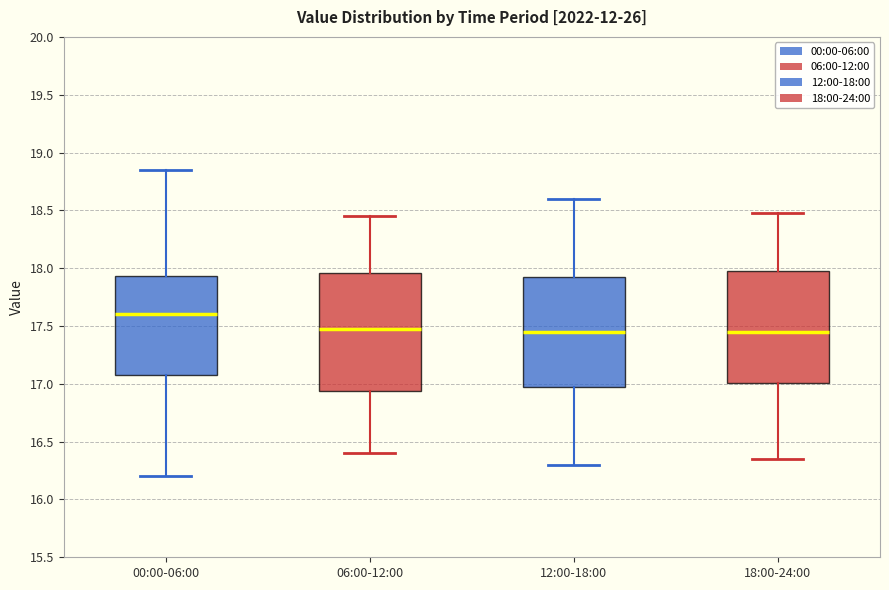

Reading left to right, read every box against the y-axis: the position of its median line, the range the box covers, and the ends of its whiskers. The values are not printed on the chart, so give them approximately, as read against the axis.

00:00-06:00: median 17.60, box 17.05 to 17.95, whiskers 16.20 to 18.85
06:00-12:00: median 17.50, box 16.95 to 17.95, whiskers 16.40 to 18.45
12:00-18:00: median 17.45, box 17.00 to 17.95, whiskers 16.30 to 18.60
18:00-24:00: median 17.45, box 17.00 to 18.00, whiskers 16.35 to 18.50